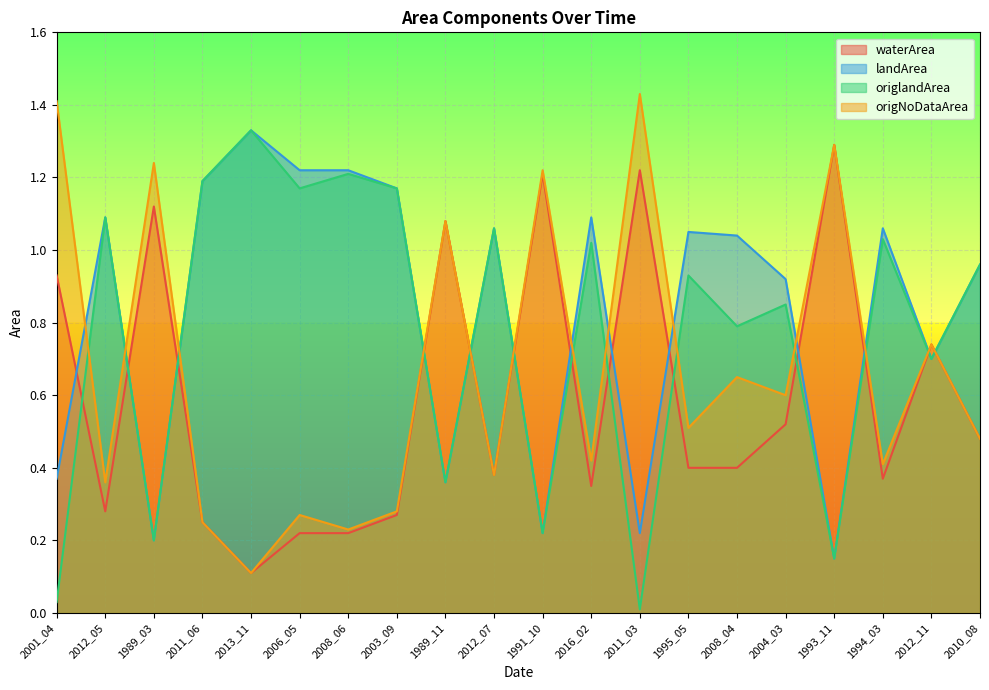

Is it true that waterArea equals 0.5 at 2001_04?

False